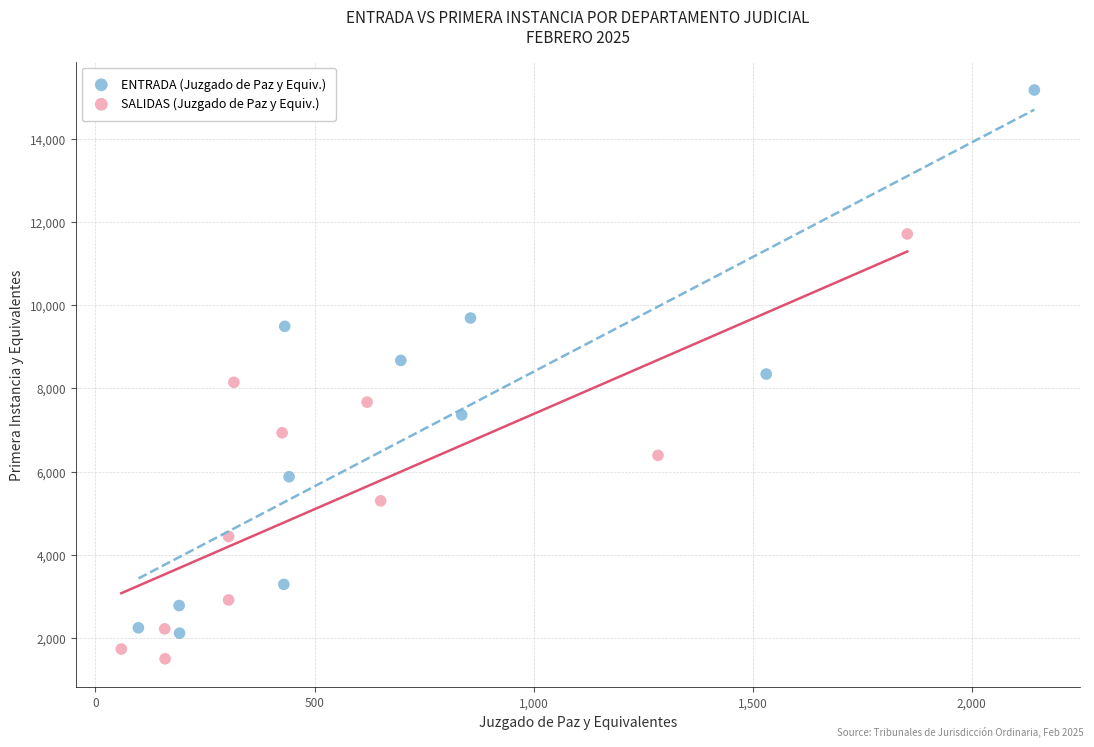

Which series reaches the maximum Y coordinate?

ENTRADA (Juzgado de Paz y Equiv.)